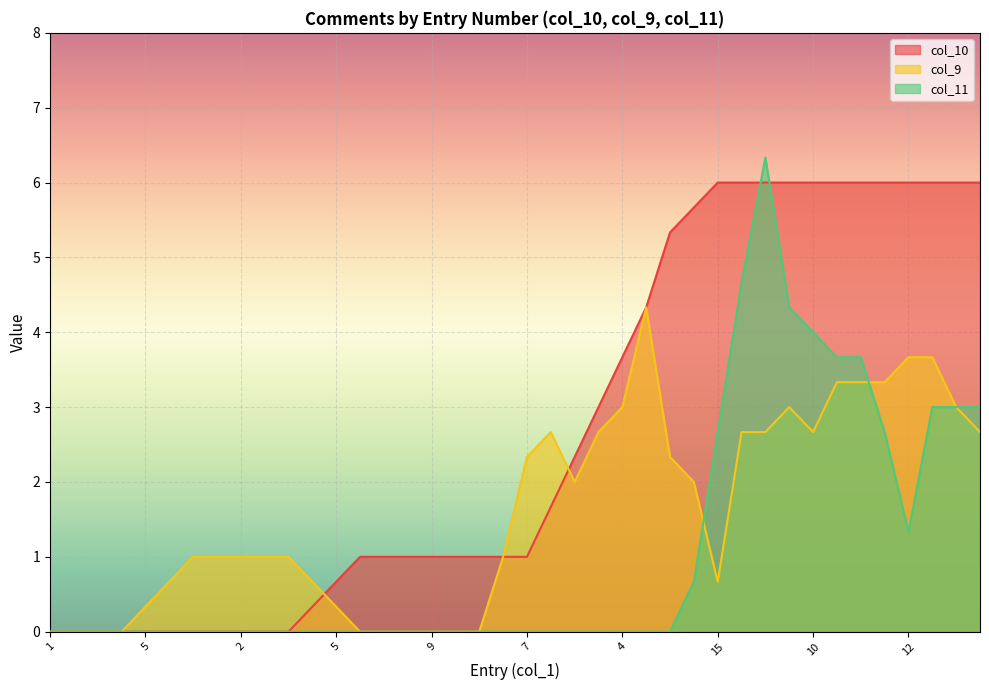

What is the average value of the col_11 series?

1